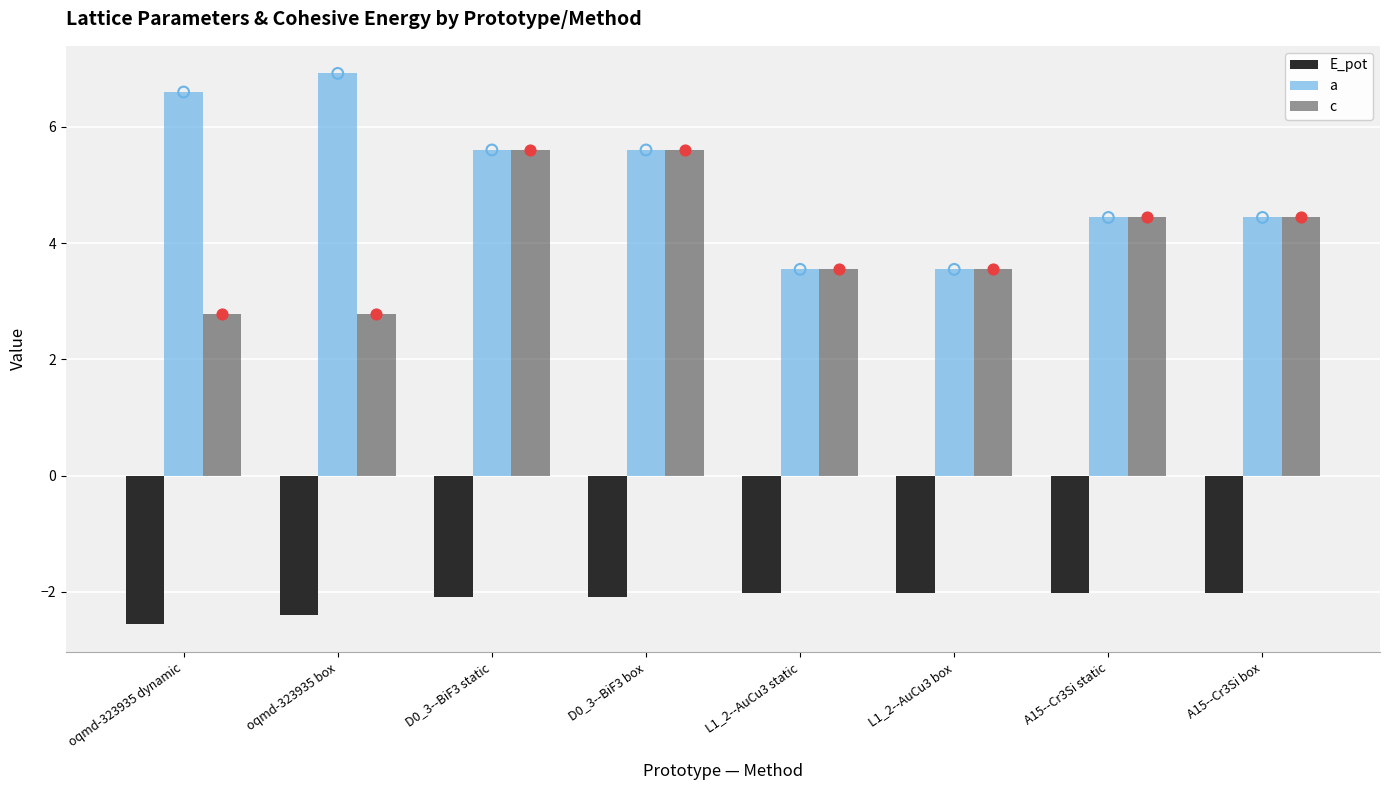

Is the value of a at L1_2--AuCu3 static greater than the value of E_pot at A15--Cr3Si box?

Yes